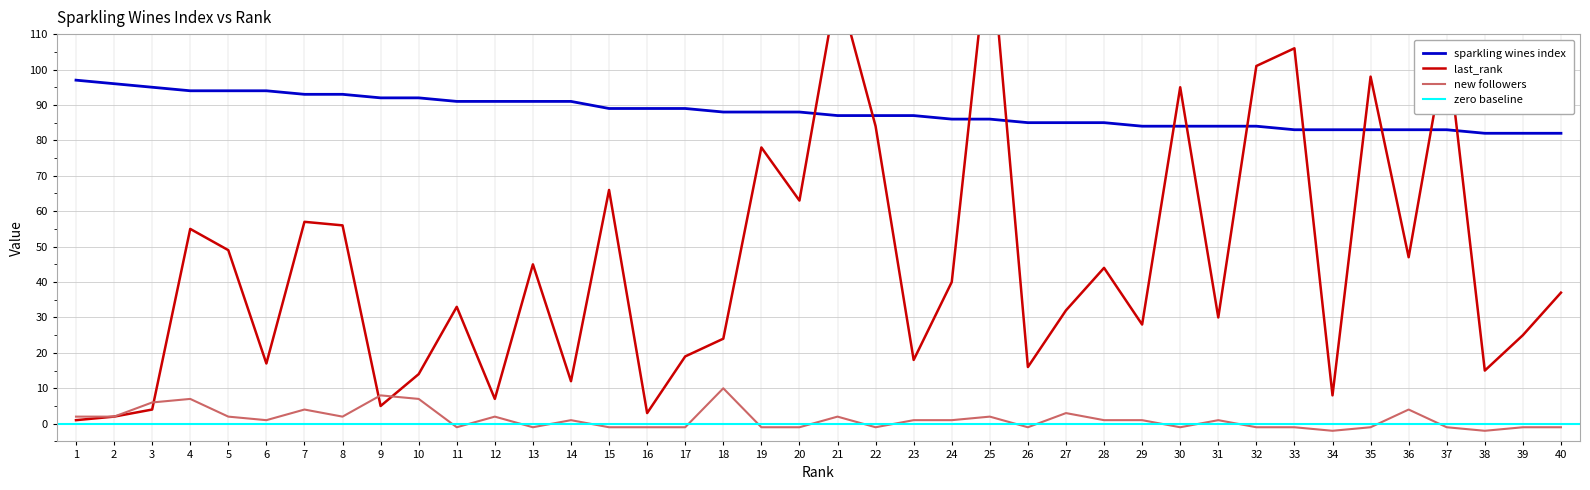

What is the difference between the highest and lowest values at 37?

109